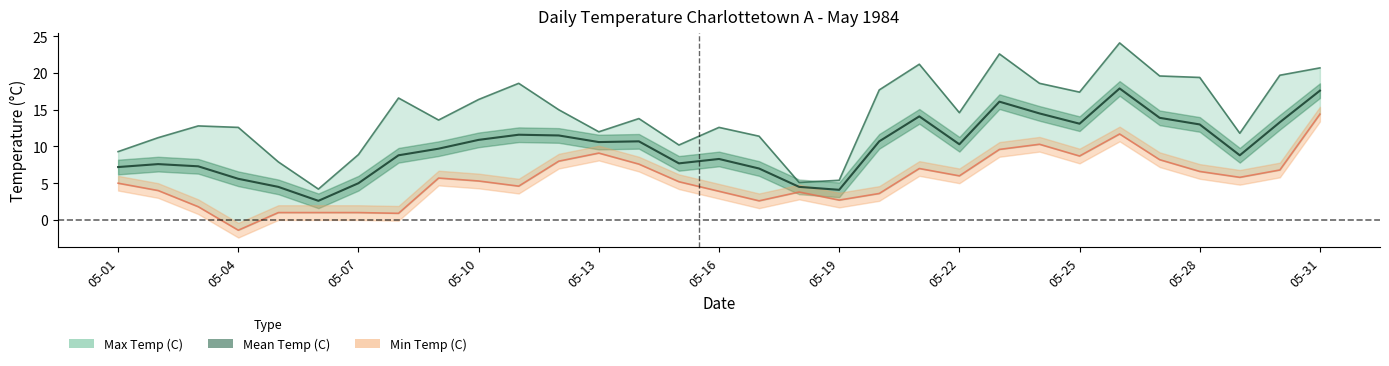

What is the difference between the second highest and minimum values in the Max Temp (C) series?

18.4